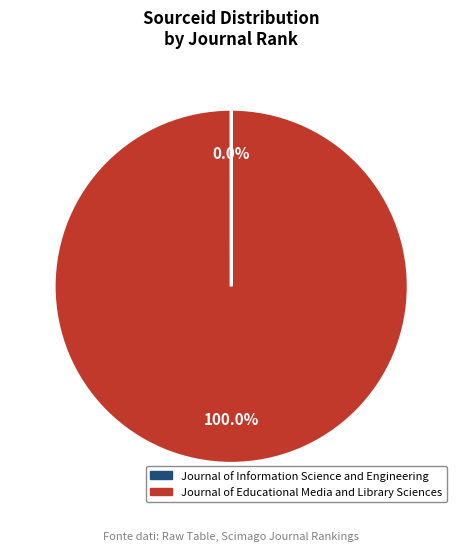

What is the largest slice in the pie chart?

Journal of Educational Media and Library Sciences